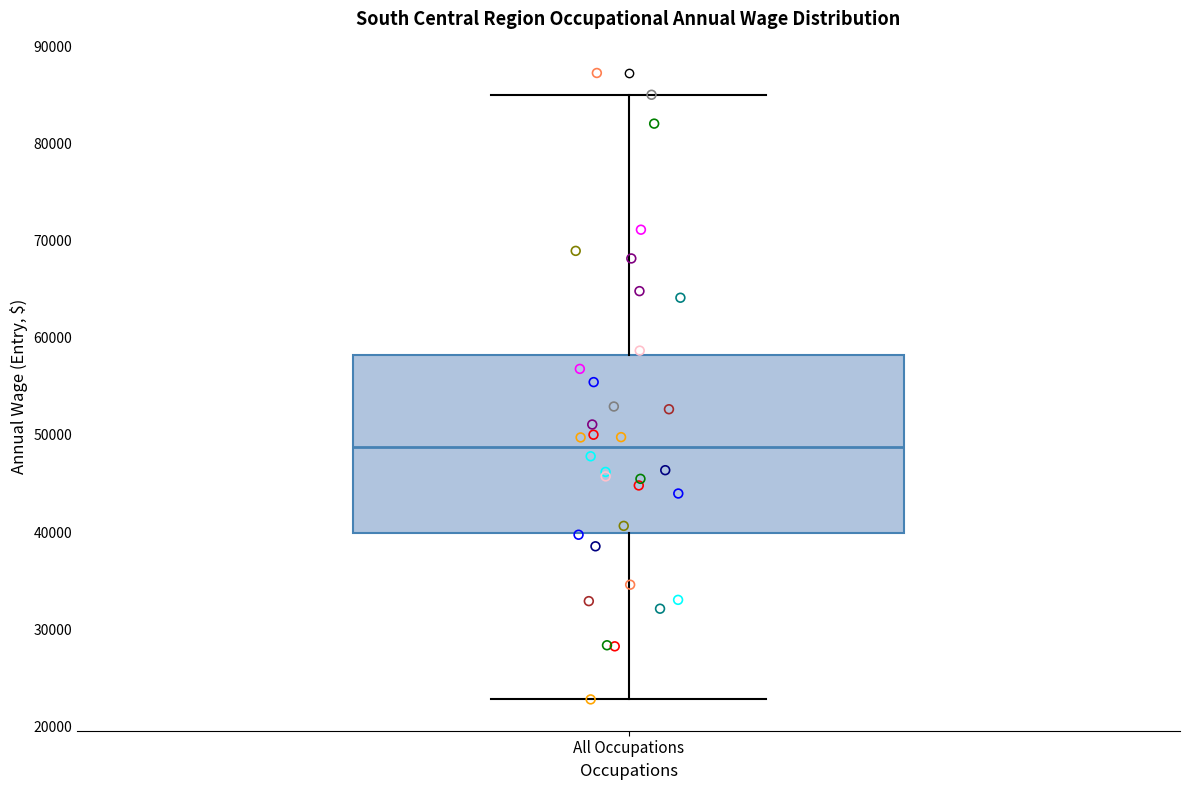

Where is the lower edge of the box for All Occupations on the y-axis? The values are not printed on the chart, so give them approximately, as read against the axis.

40000